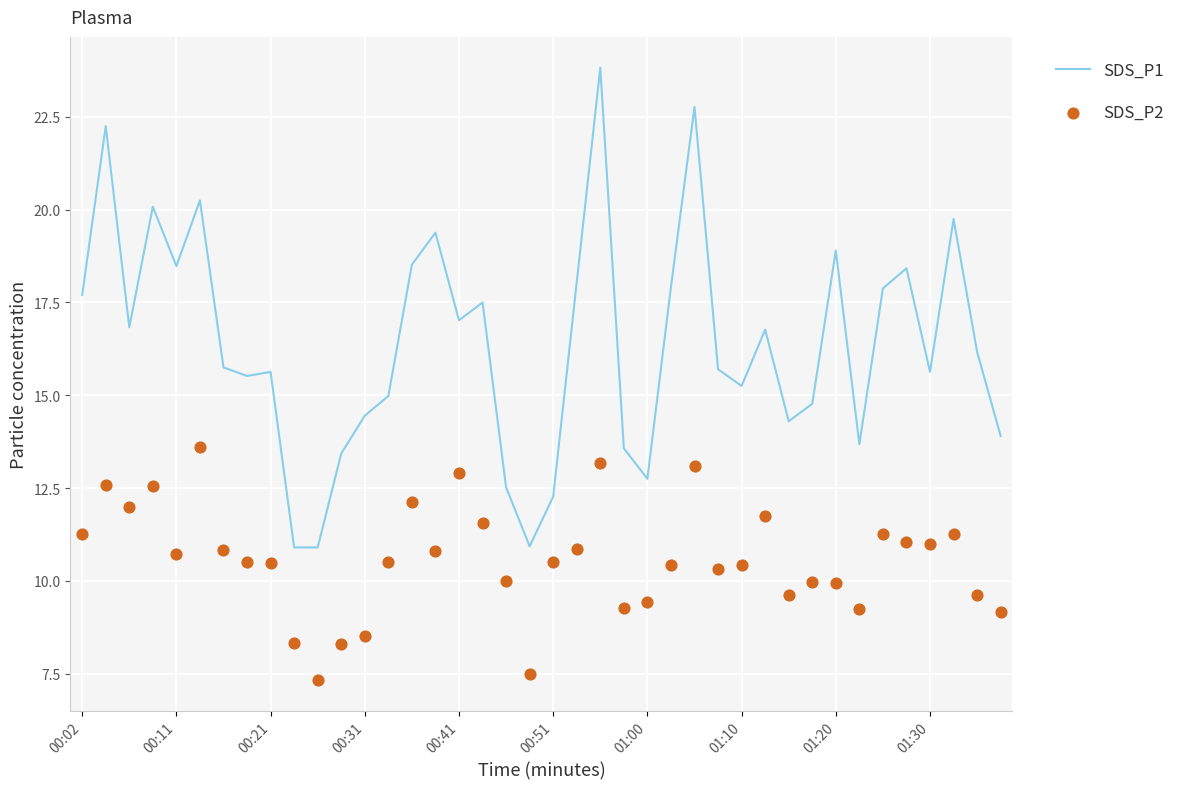

What is the total value across all series at 39?

23.1